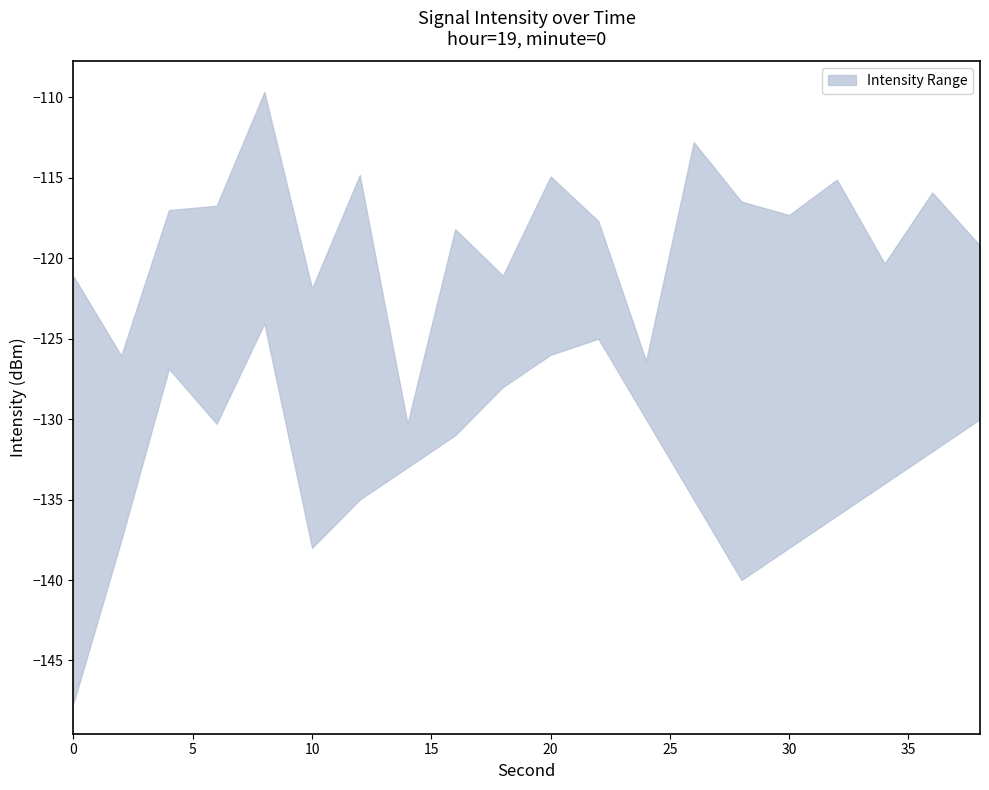

Rank the series by their maximum value, from lowest to highest.

lower, upper